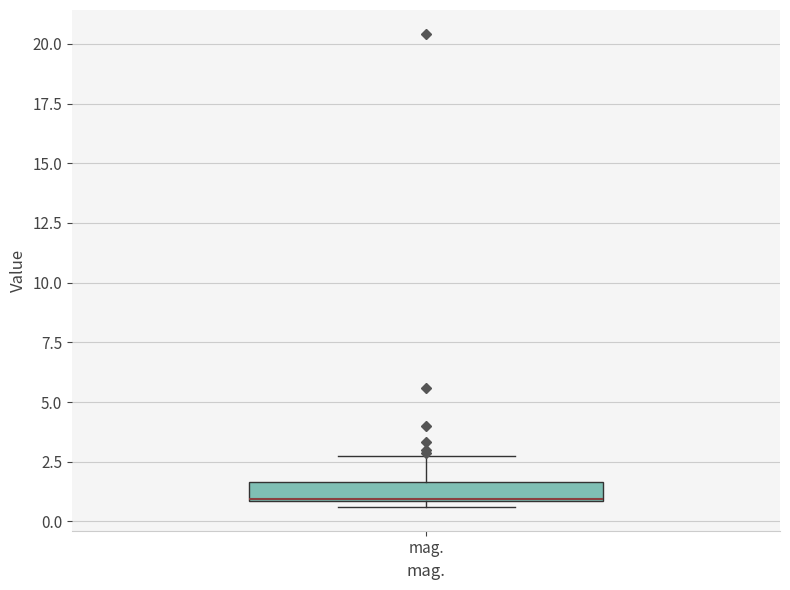

Transcribe this box plot: give where the median line is, the range the box spans, and where the two whiskers end, as read against the y-axis. The values are not printed on the chart, so give them approximately, as read against the axis.

median 1.0 (drawn on the box's lower edge), box 1.0 to 1.5, whiskers 0.5 to 2.5